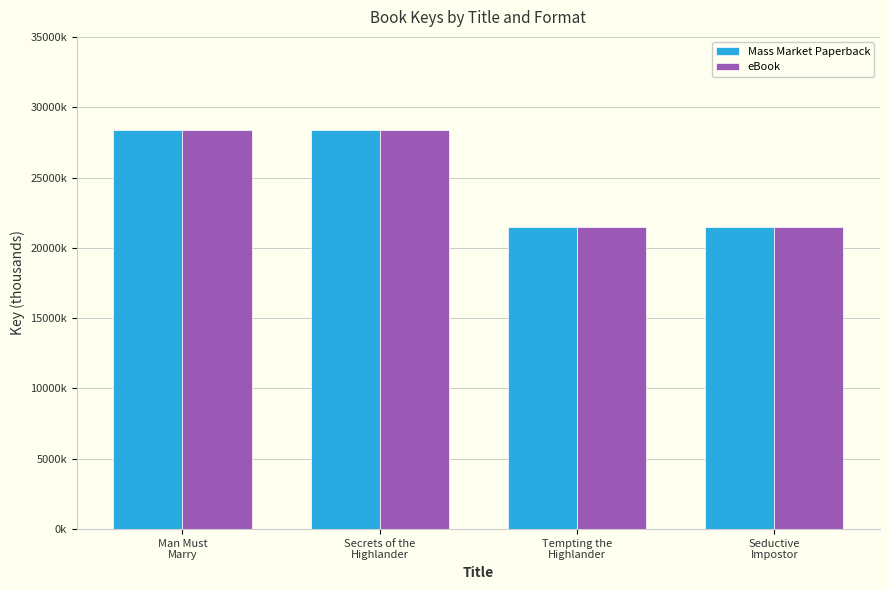

Rank the series at Seductive
Impostor from lowest to highest value.

Mass Market Paperback, eBook